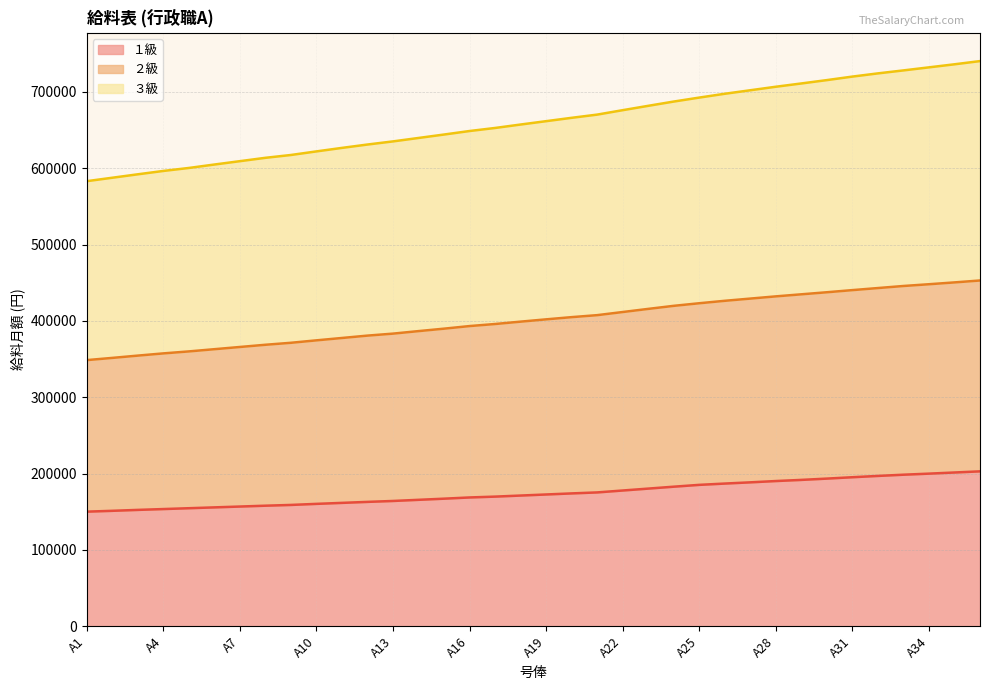

True or false: １級 and ３級 intersect in this chart.

False